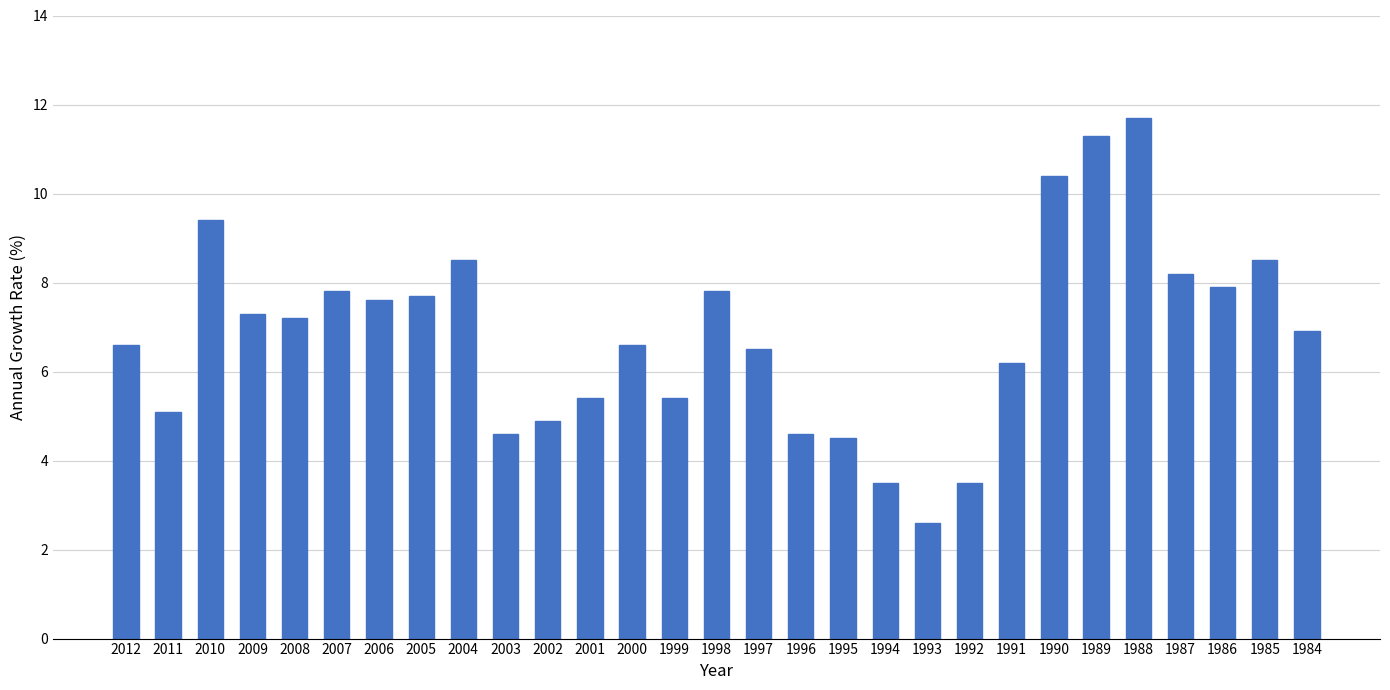

Reading left to right, what are all the values shown in this chart?

2012=6.6	2011=5.1	2010=9.4	2009=7.3	2008=7.2	2007=7.8	2006=7.6	2005=7.7	2004=8.5	2003=4.6	2002=4.9	2001=5.4	2000=6.6	1999=5.4	1998=7.8	1997=6.5	1996=4.6	1995=4.5	1994=3.5	1993=2.6	1992=3.5	1991=6.2	1990=10.4	1989=11.3	1988=11.7	1987=8.2	1986=7.9	1985=8.5	1984=6.9